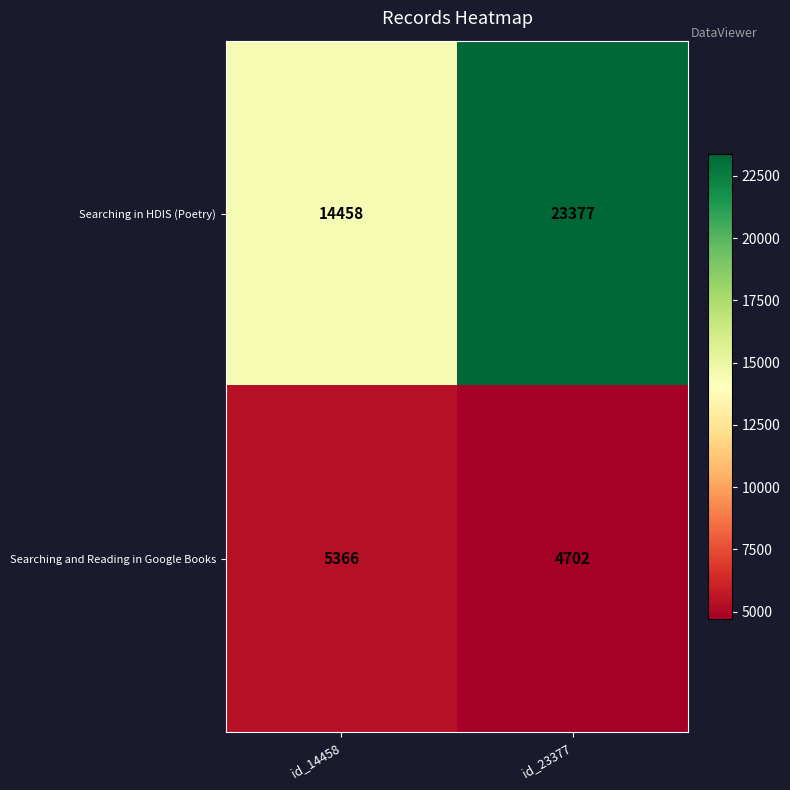

Reading left to right, list all the values displayed in this chart.

Searching in HDIS (Poetry): 14458	23377
Searching and Reading in Google Books: 5366	4702